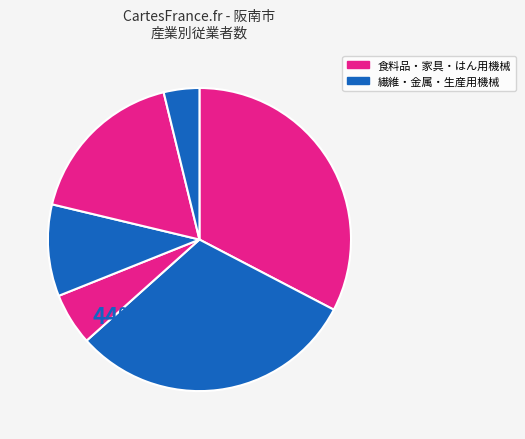

Count the number of slices in the pie.

6